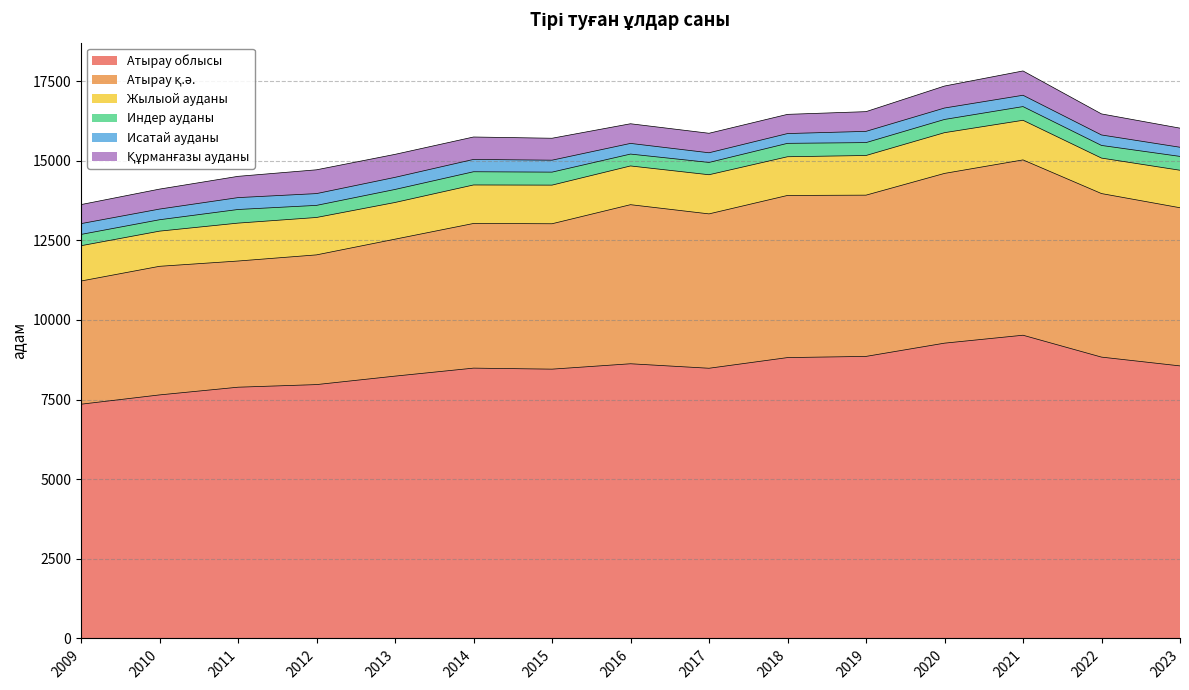

What is the difference between the maximum and minimum values in the Құрманғазы ауданы series?

165